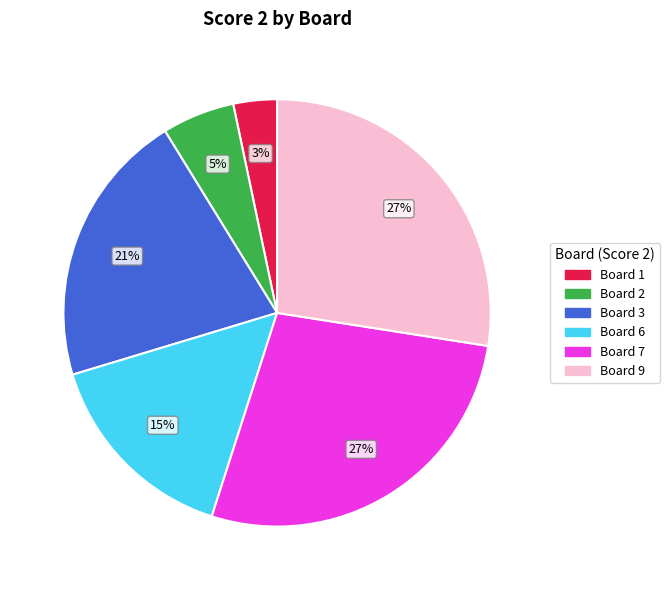

What is the smallest slice in the pie chart?

Board 1